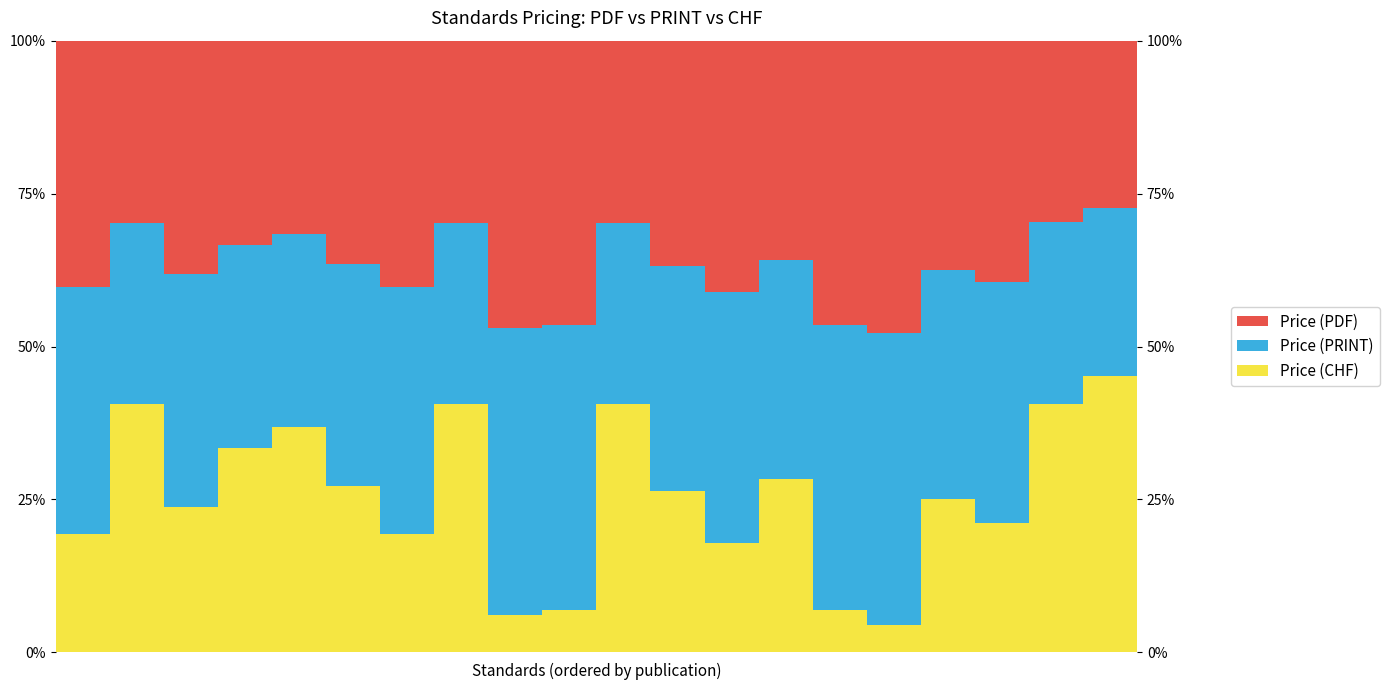

How many Price (CHF) values are between 0 and 1?

20